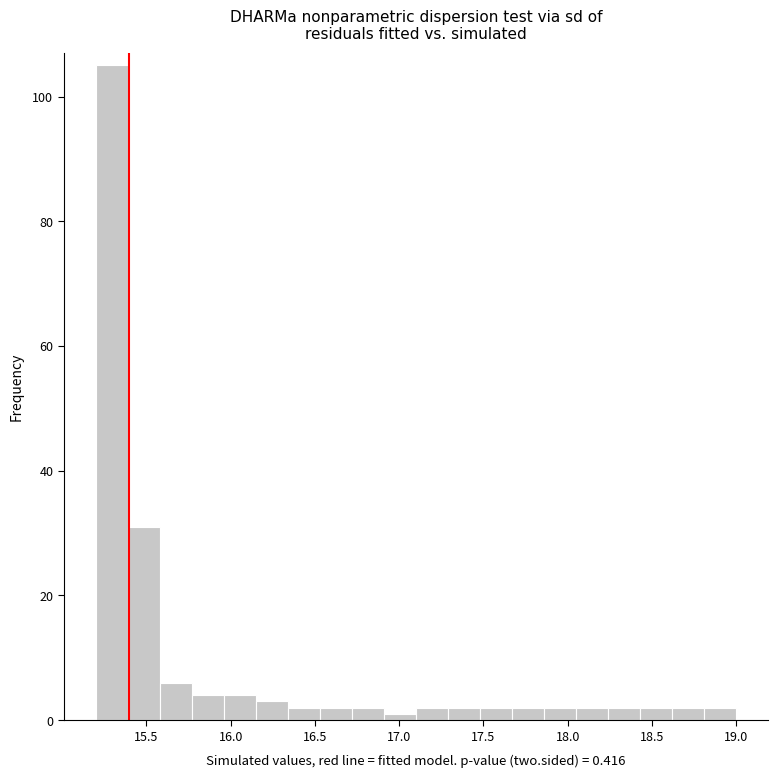

Read against the x-axis, roughly where is the centre of the tallest bar?

15.30